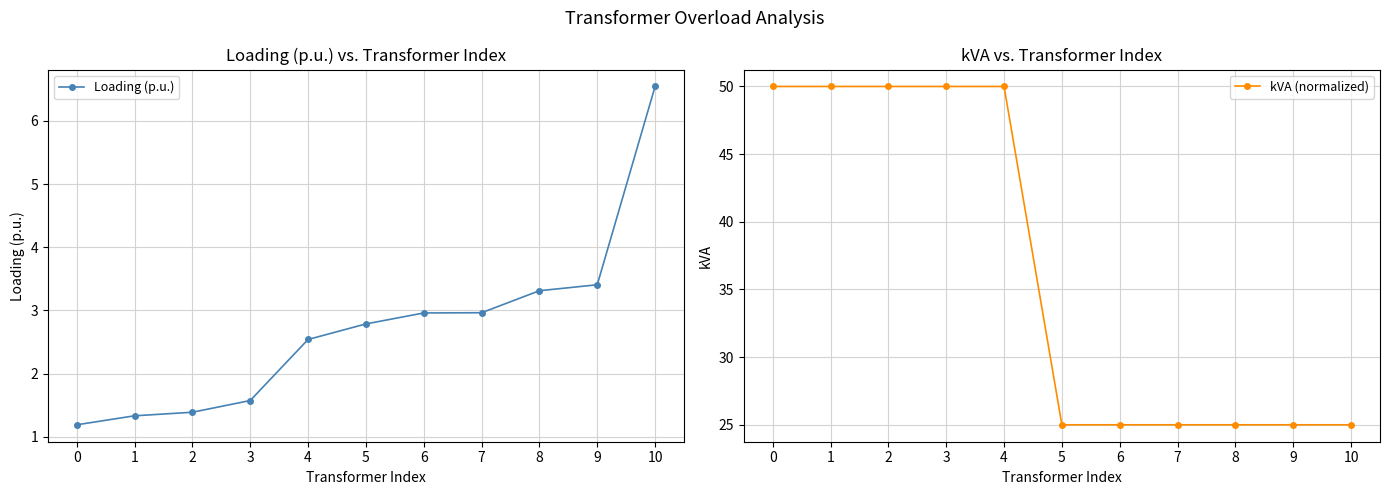

How many data points in kVA (normalized) are above 25?

5